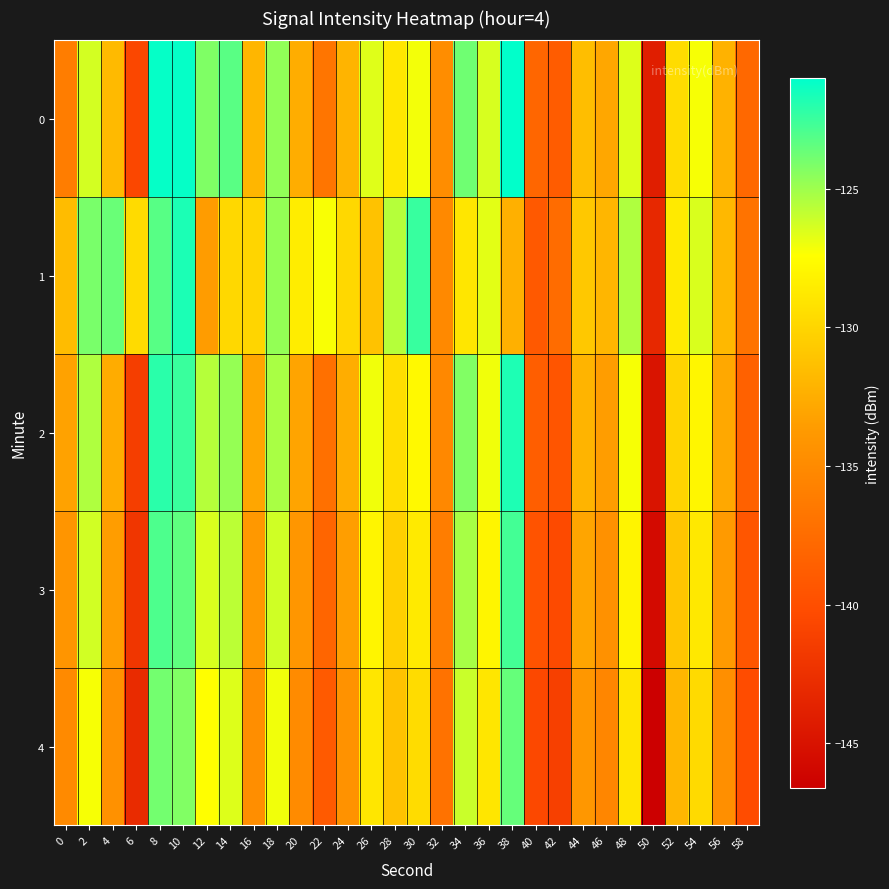

At 28, list the series in order from smallest to largest.

4, 3, 2, 0, 1